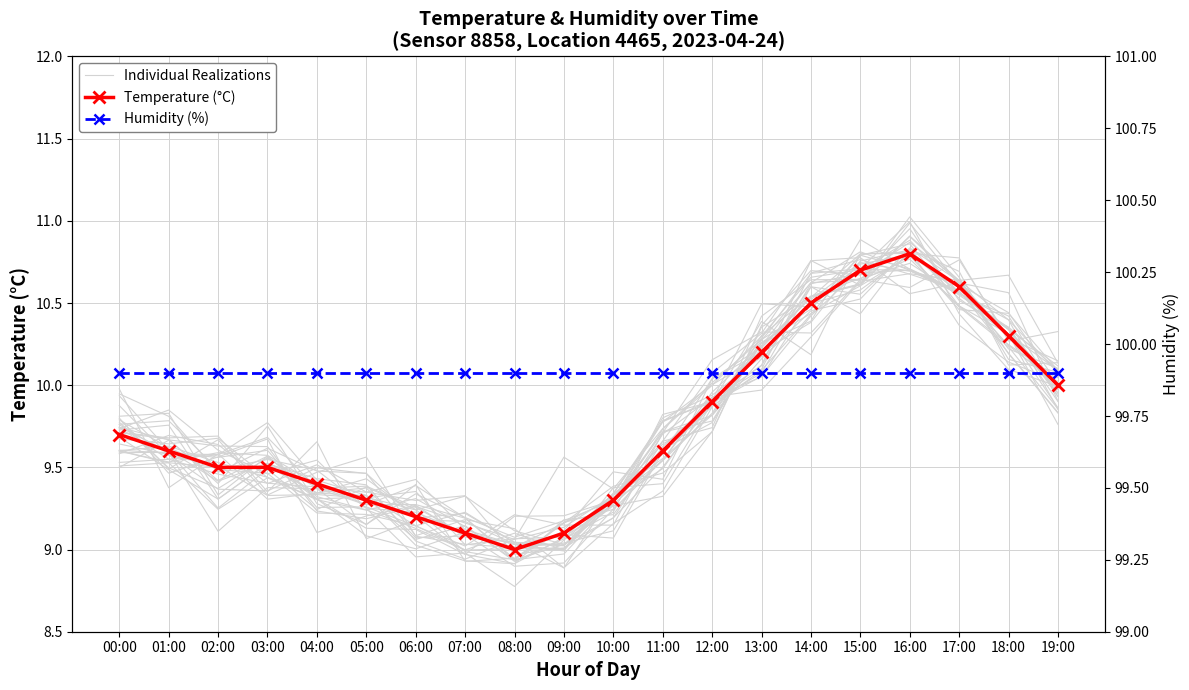

Which series has the largest total across all categories?

Humidity (%)